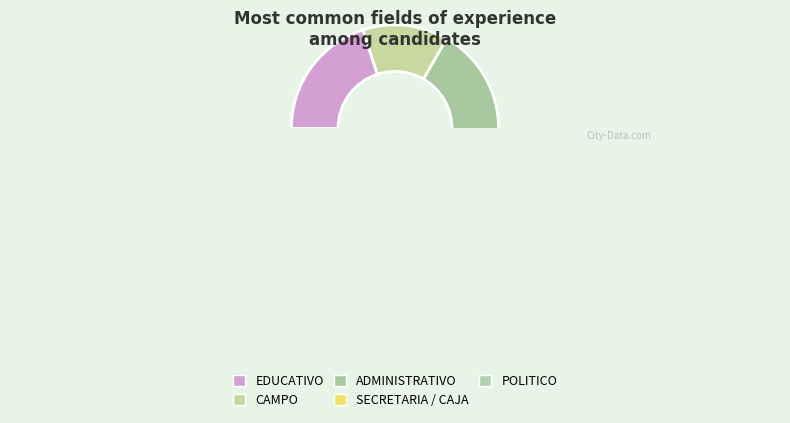

Which category has the biggest portion of the pie?

ADMINISTRATIVO